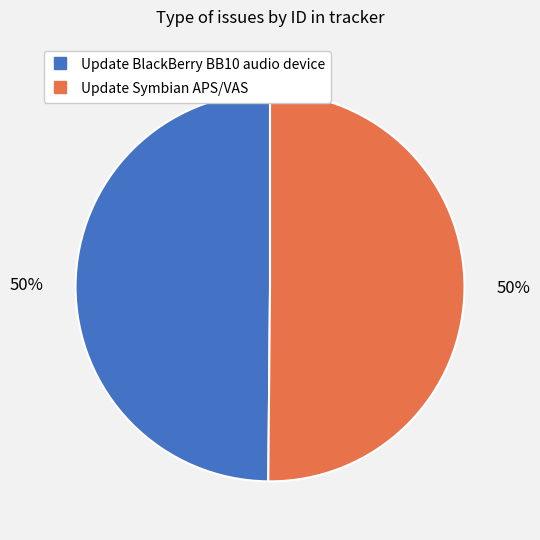

Combined, do Update Symbian APS/VAS and Update BlackBerry BB10 audio device account for over 50%?

Yes